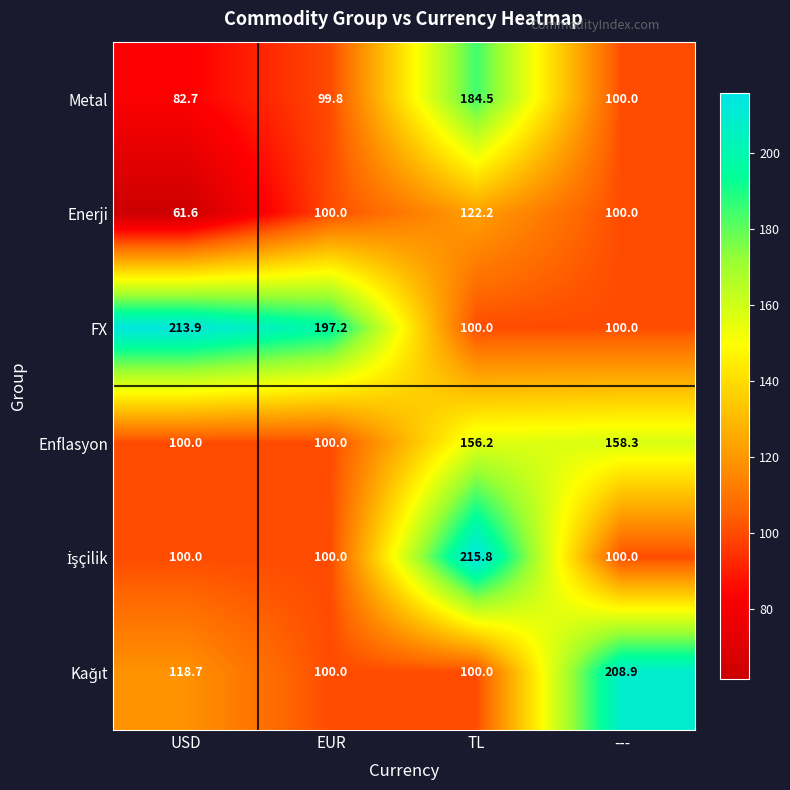

Count the number of categories in the chart.

4